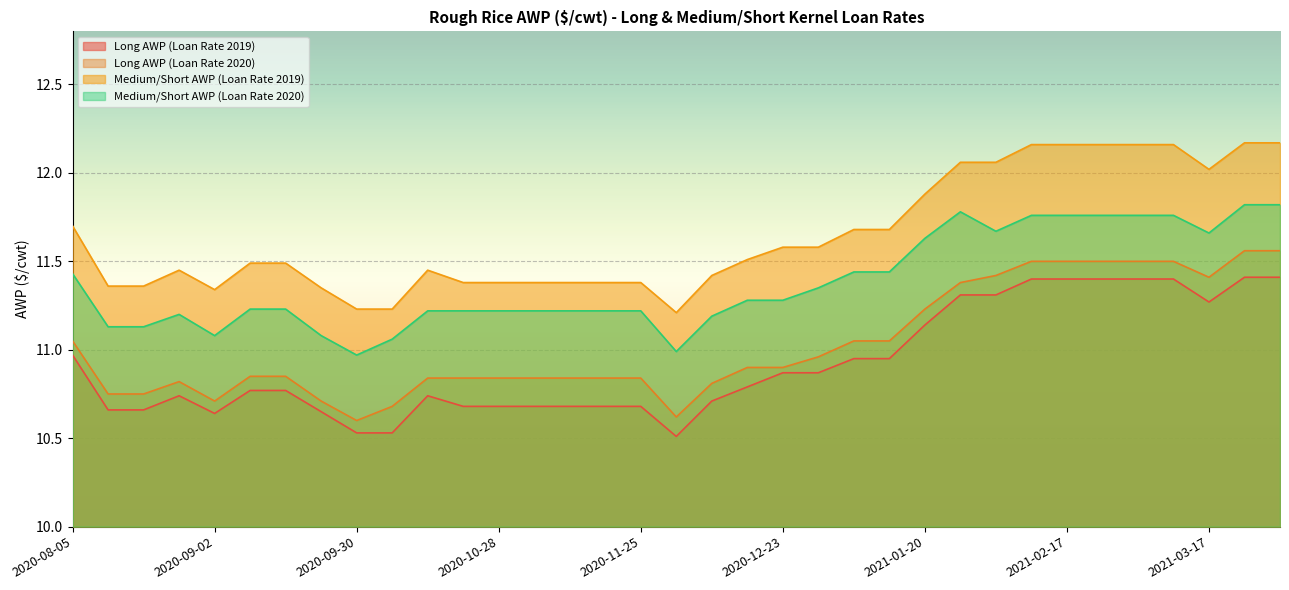

In Medium/Short AWP (Loan Rate 2020), how many points are higher than both neighbors (excluding endpoints)?

2